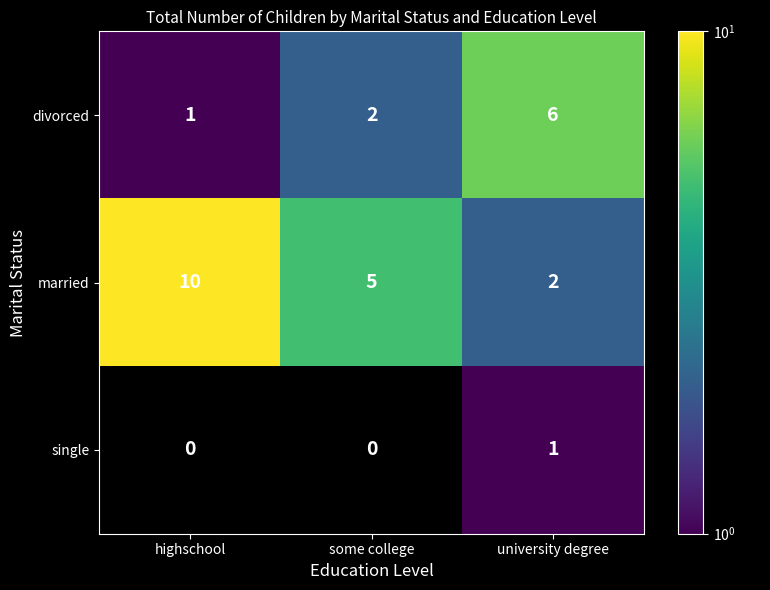

Count the single values in the range 0 to 1.

3